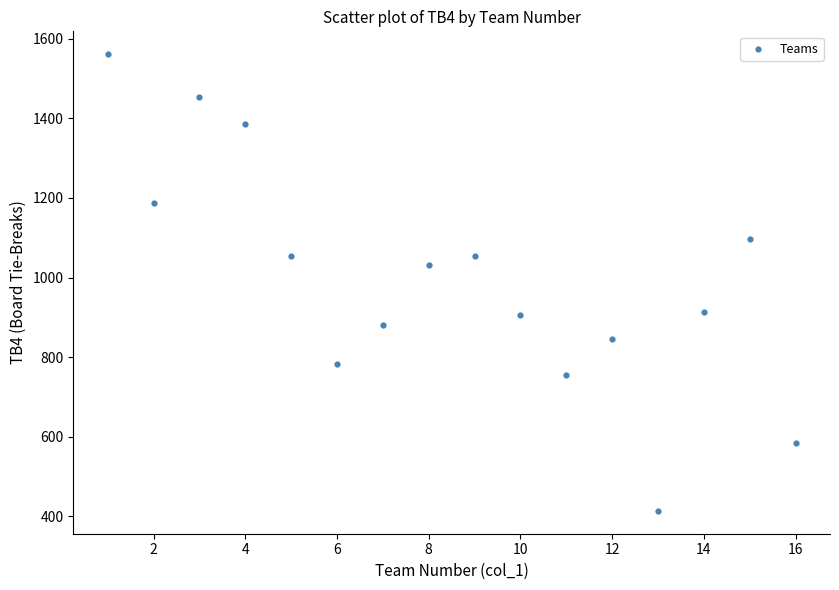

What is the range of Y values (max minus min)?

1147